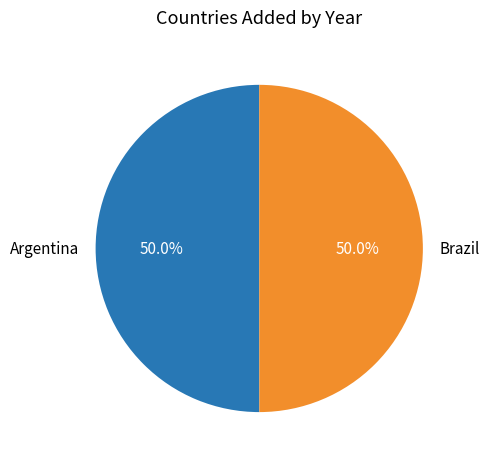

To the nearest percent, what percentage of the pie is Argentina?

50%